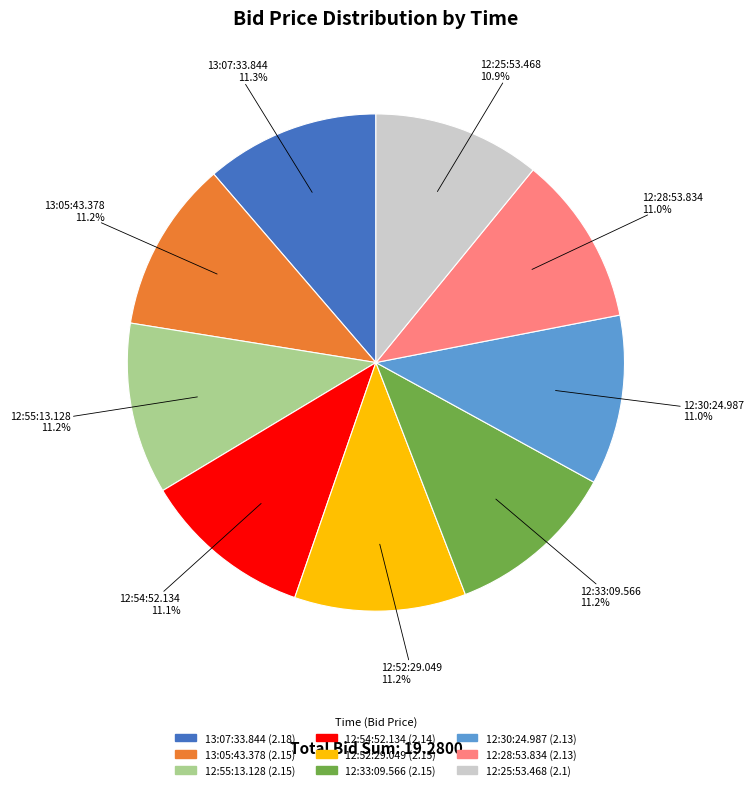

Approximately how many times larger is the value at 12:28:53.834 compared to 12:30:24.987?

1.0